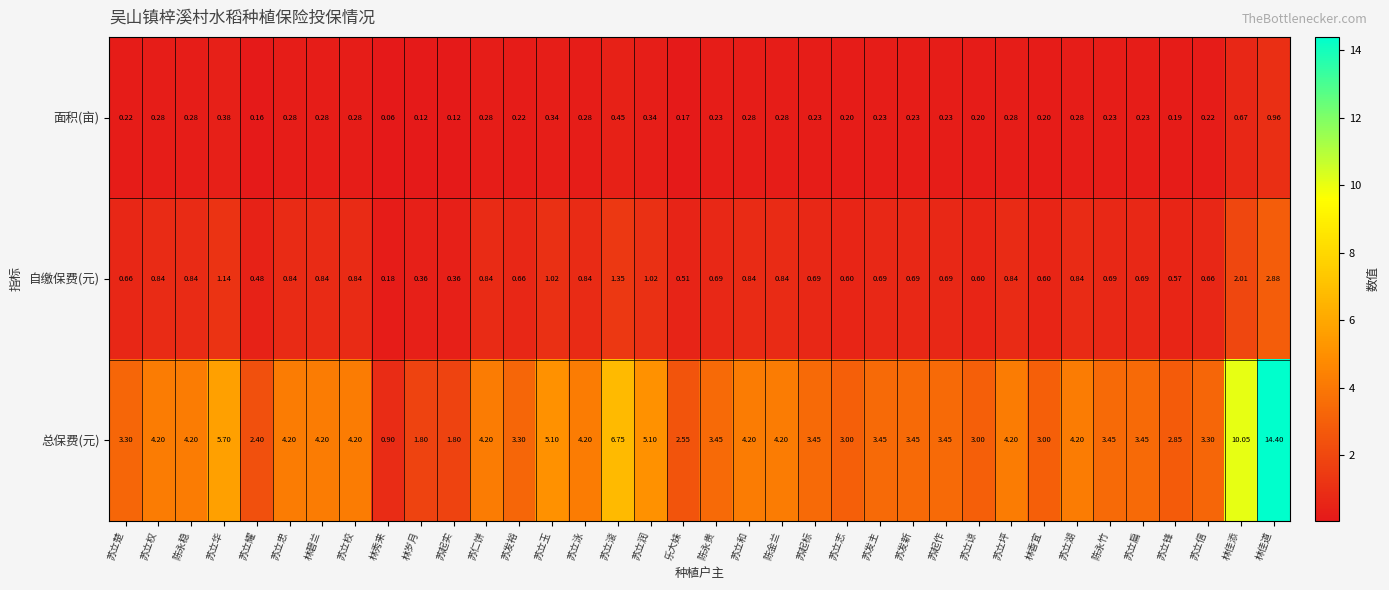

Which series has the widest spread of values?

总保费(元)